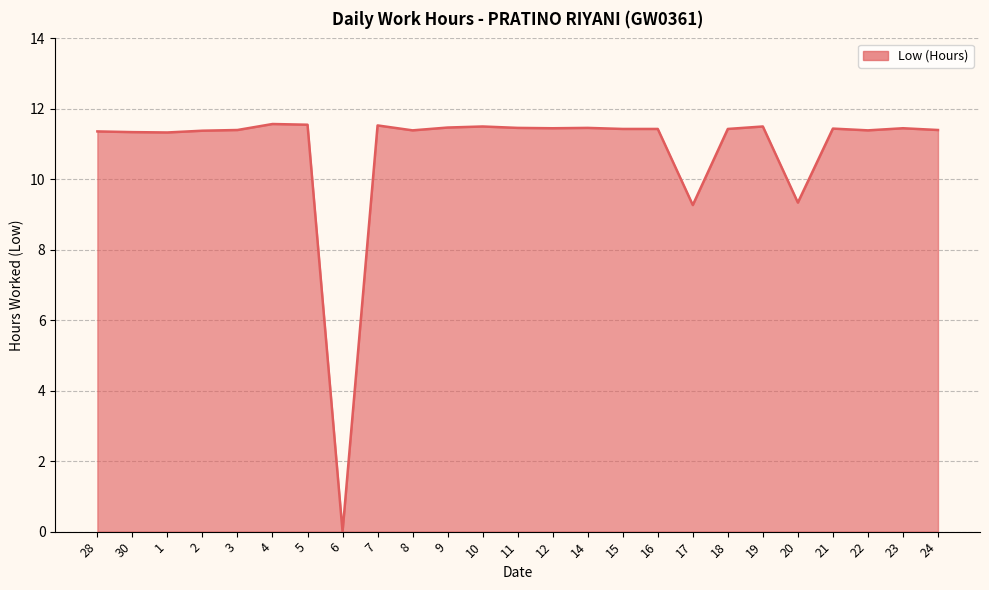

The value at 20 is 13.0. True or false?

False